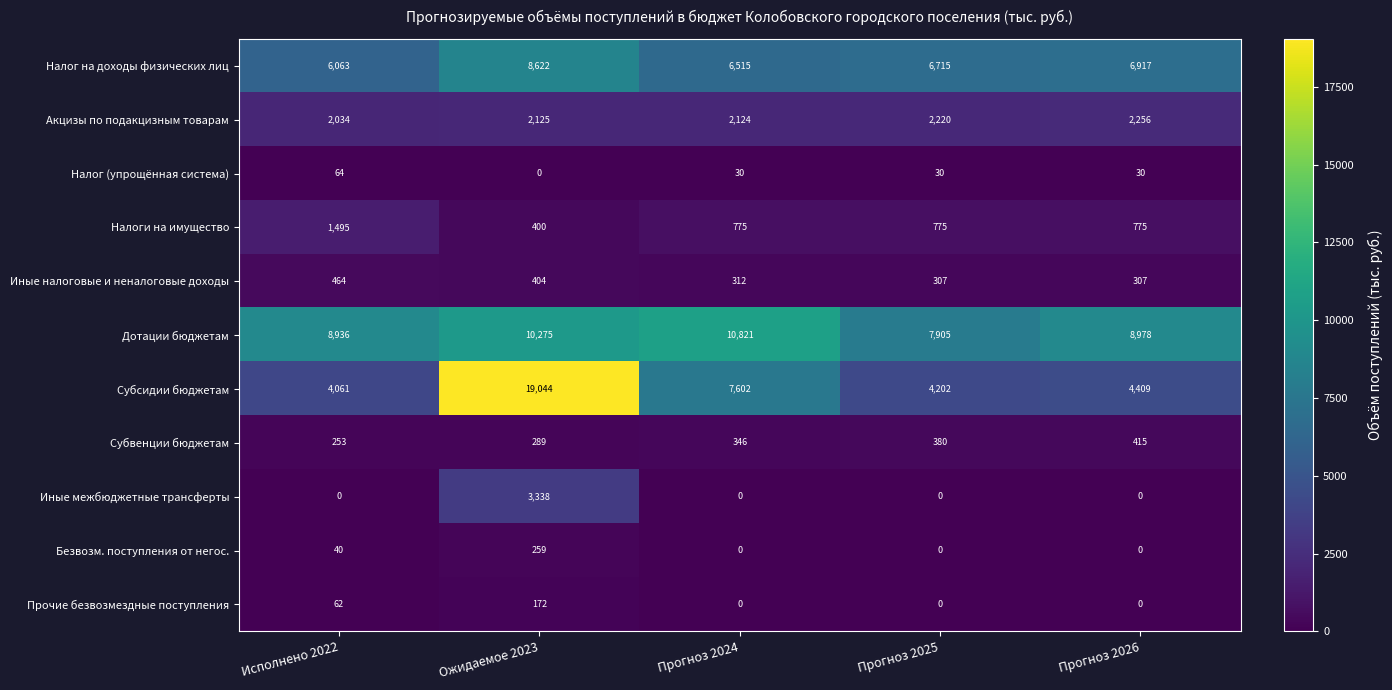

Is it true that Дотации бюджетам equals 4425 at Прогноз 2025?

False